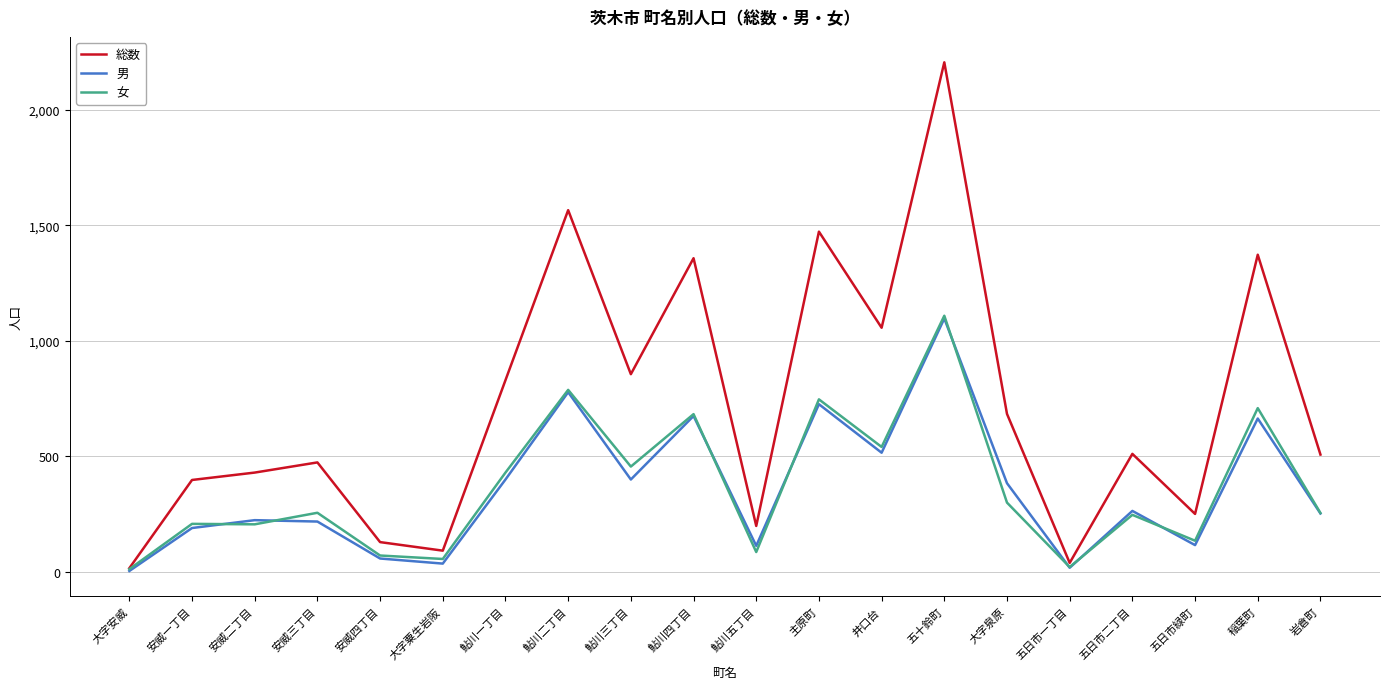

What are all the series names shown in the legend?

総数, 男, 女